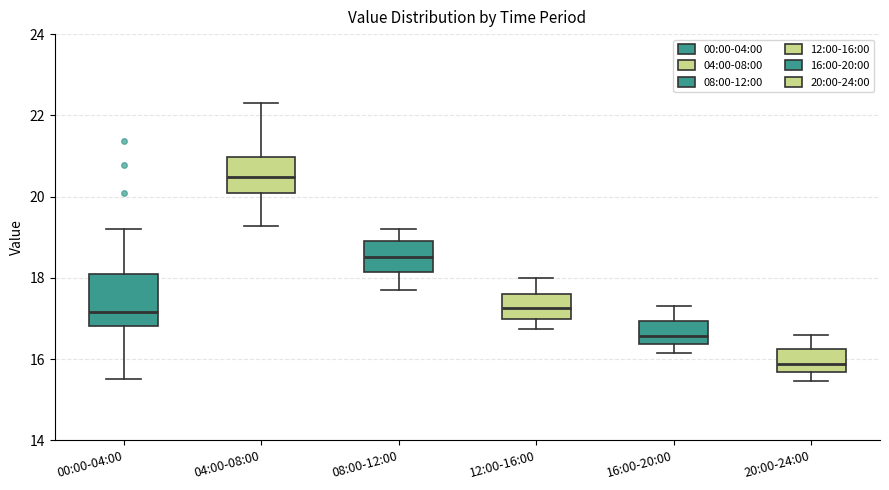

Which box's median line is the highest?

04:00-08:00